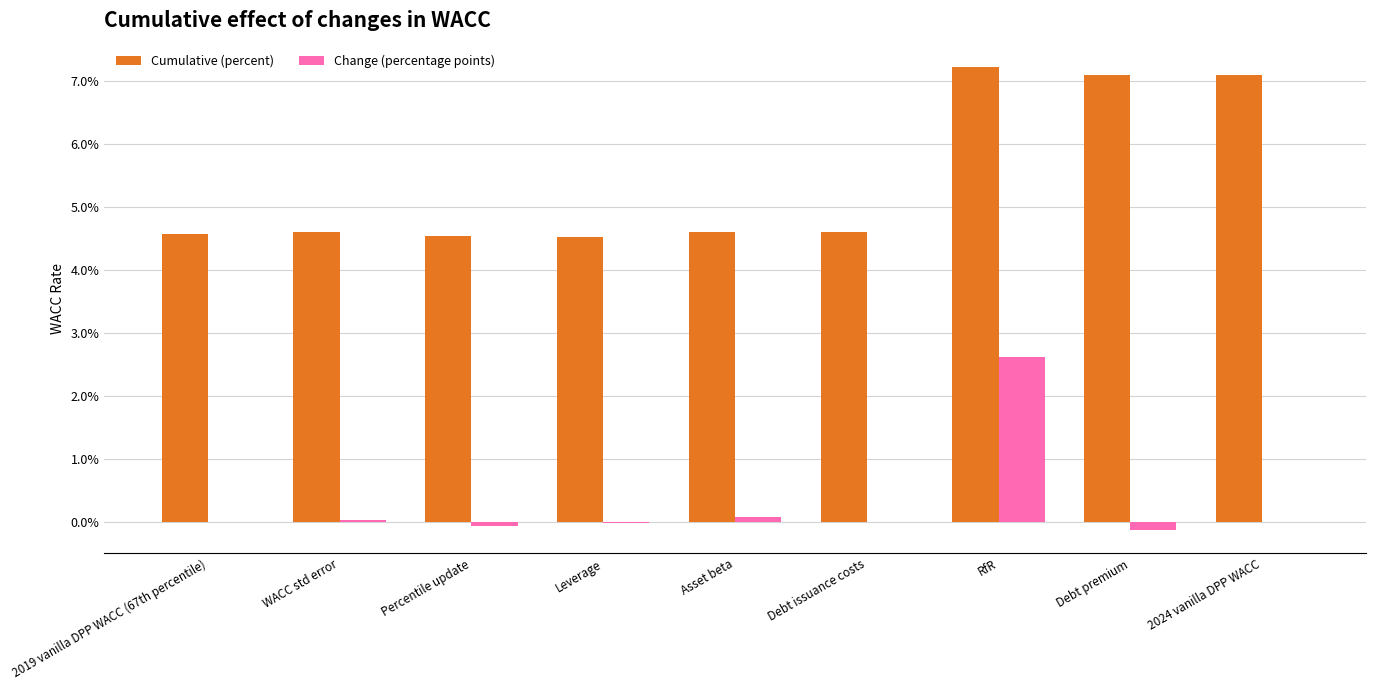

Reading left to right, what are all the values shown in this chart?

Cumulative (percent): 0.0	0.0	0.0	0.0	0.0	0.0	0.1	0.1	0.1
Change (percentage points): 0.0	0.0	-0.0	-0.0	0.0	0.0	0.0	-0.0	0.0